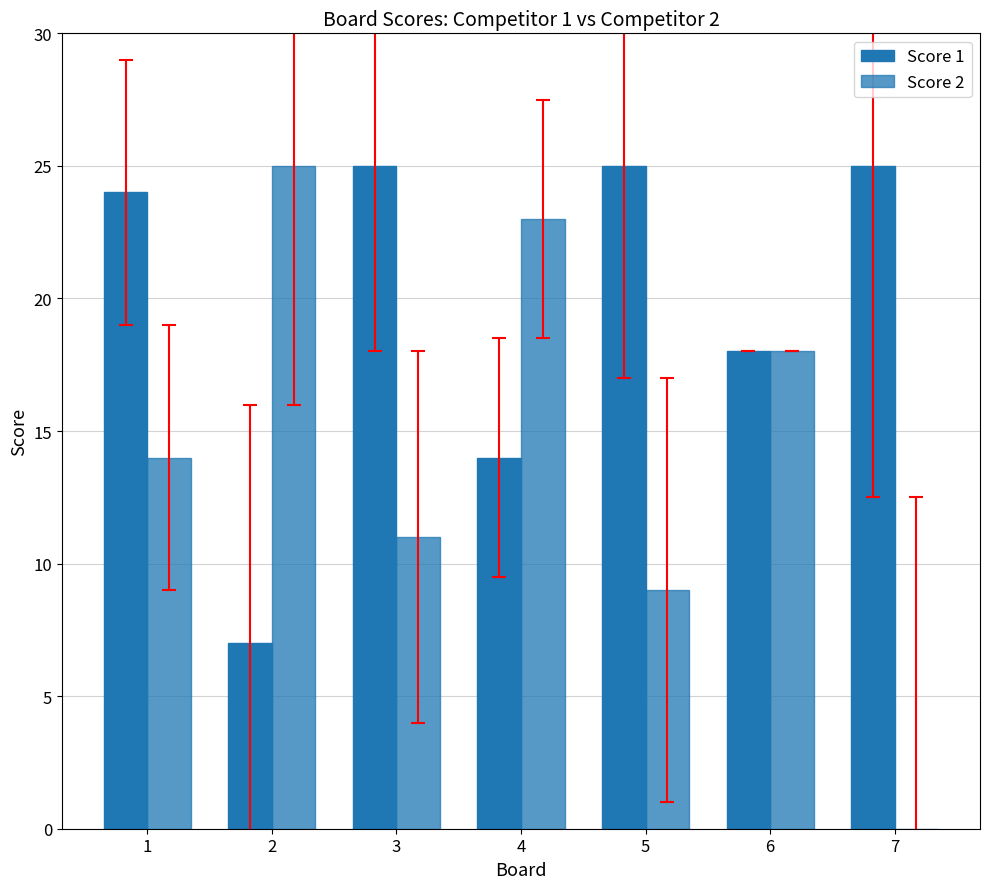

Between 3 and 2, which is larger?

3